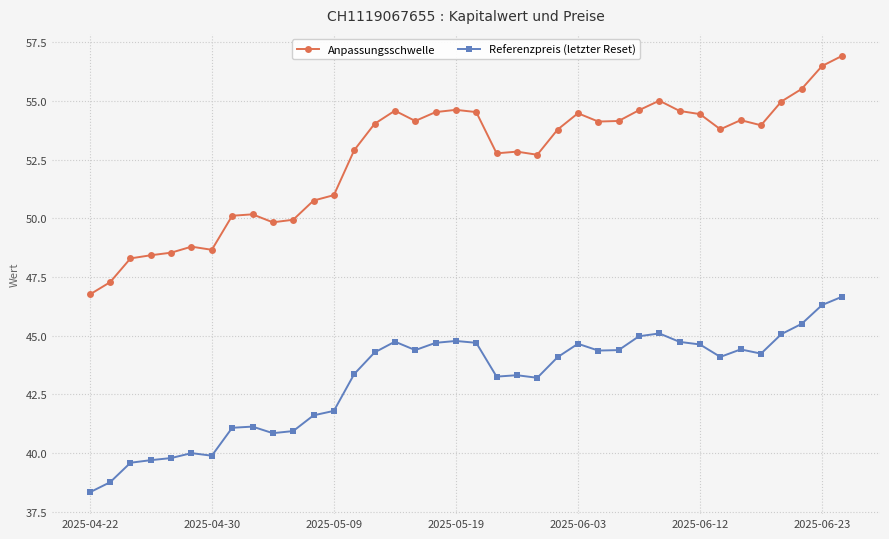

At how many categories does at least one series exceed 49?

31